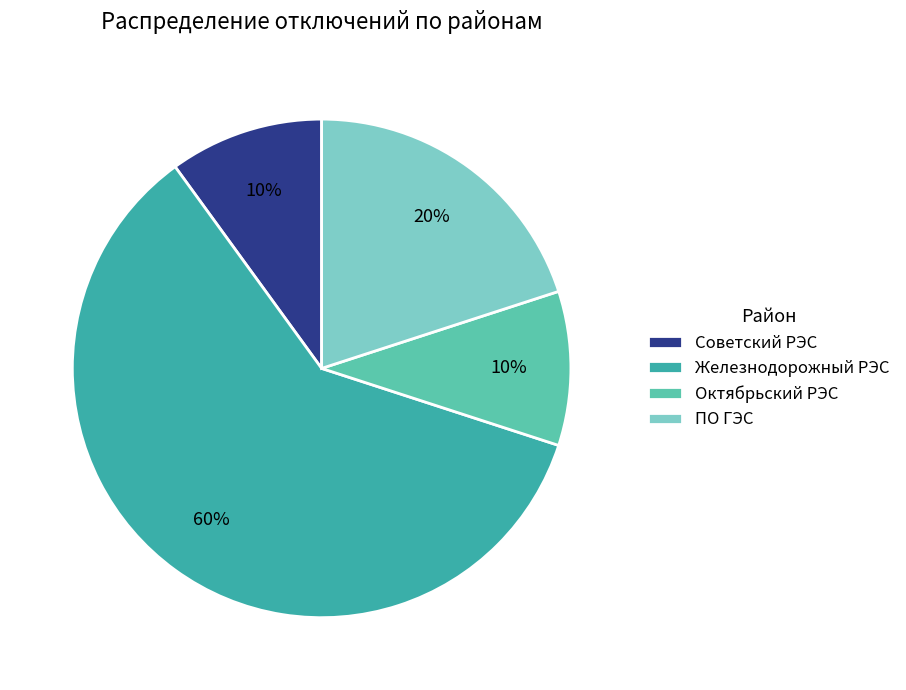

Which slice is the largest?

Железнодорожный РЭС